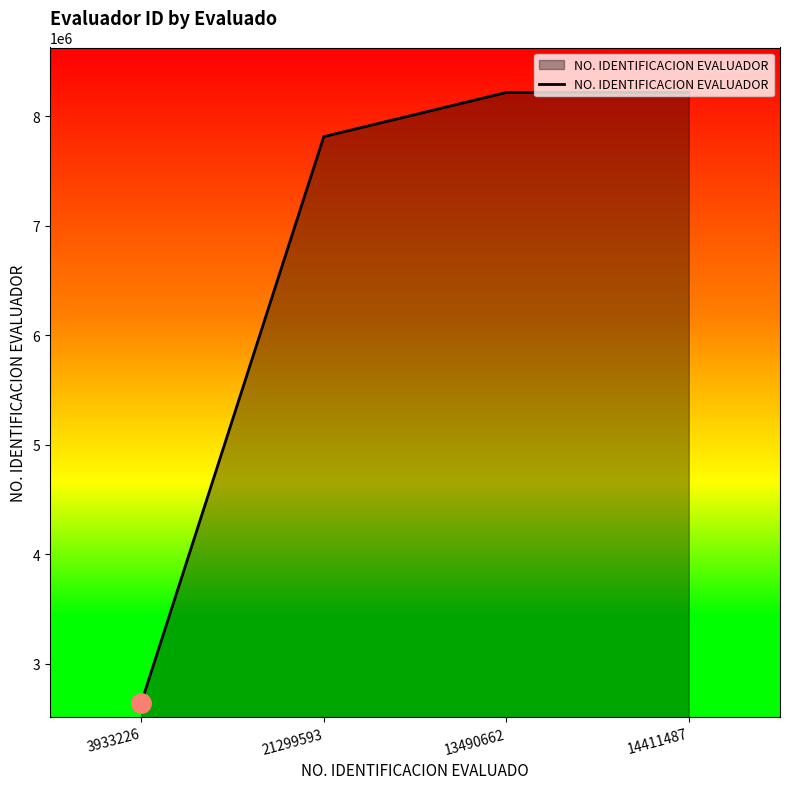

What is the difference between the values at 21299593 and 3933226?

5172562